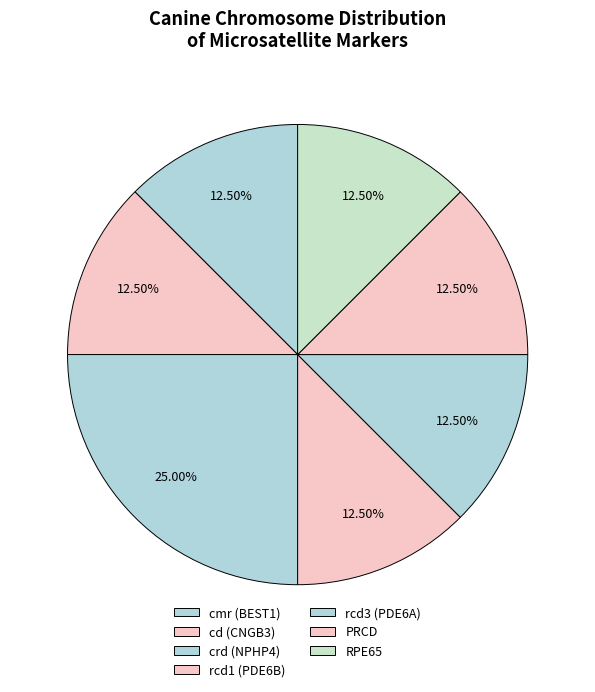

How many slices are in this pie chart?

7